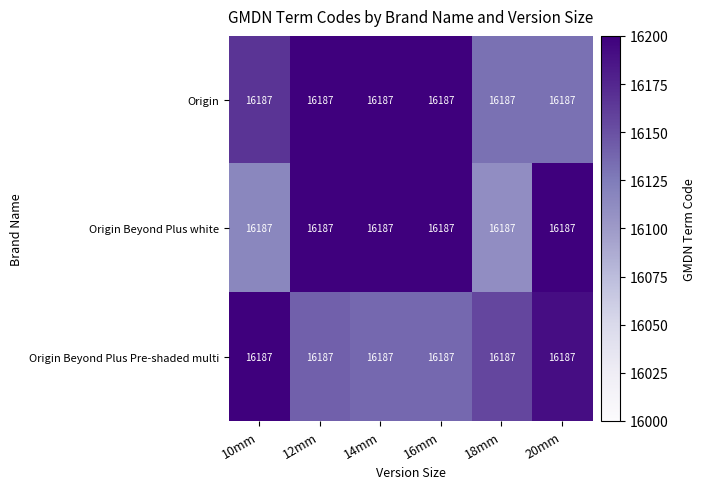

Which series changed the most between 12mm and 16mm?

Origin Beyond Plus Pre-shaded multi